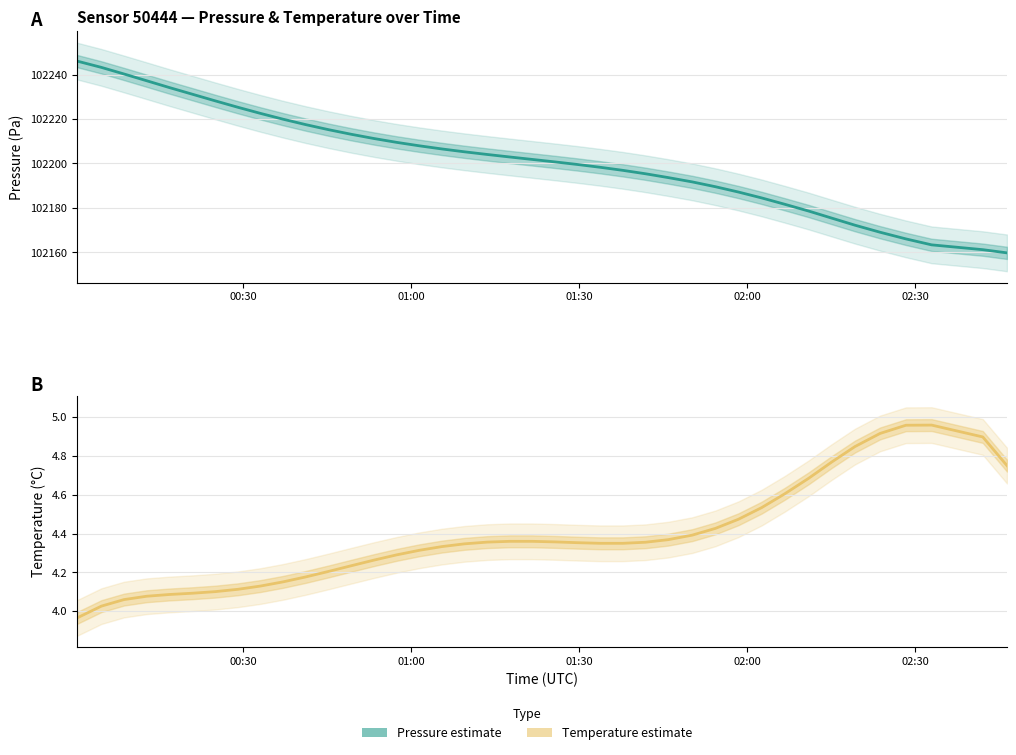

What is the maximum value for temperature?

5.0